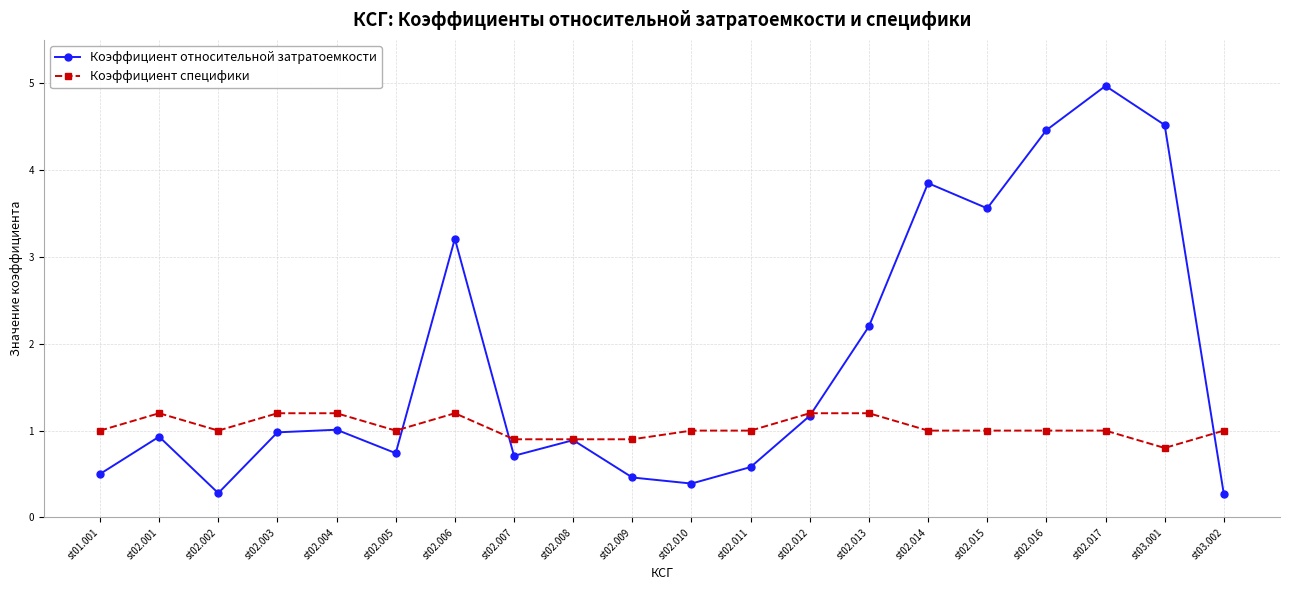

What value does the Коэффициент относительной затратоемкости series have at st02.012?

1.2